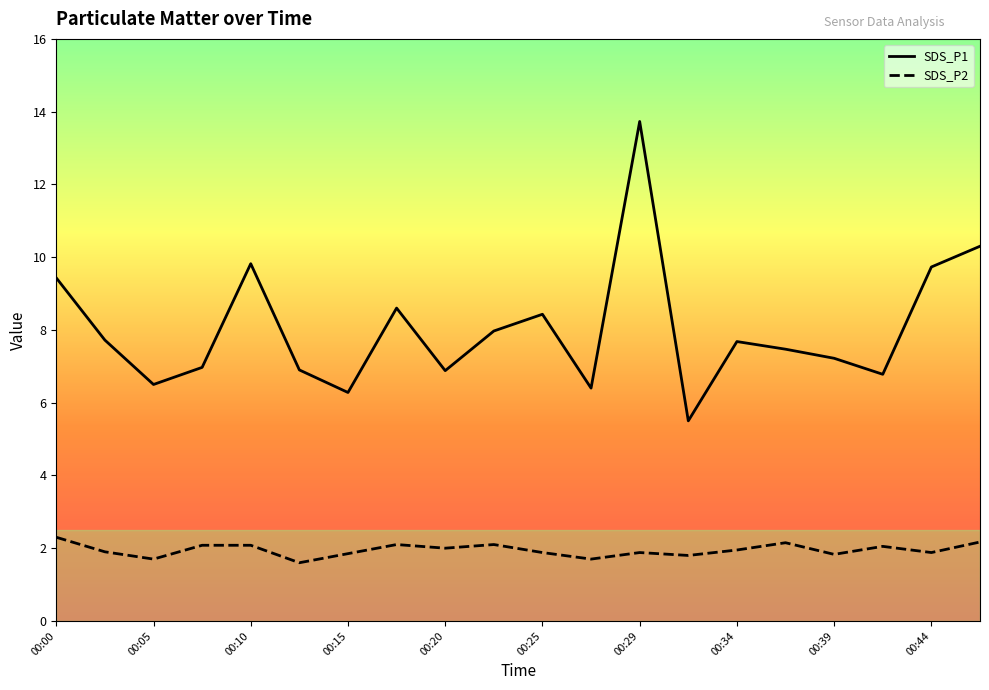

True or false: SDS_P2 and SDS_P1 cross at least once.

False